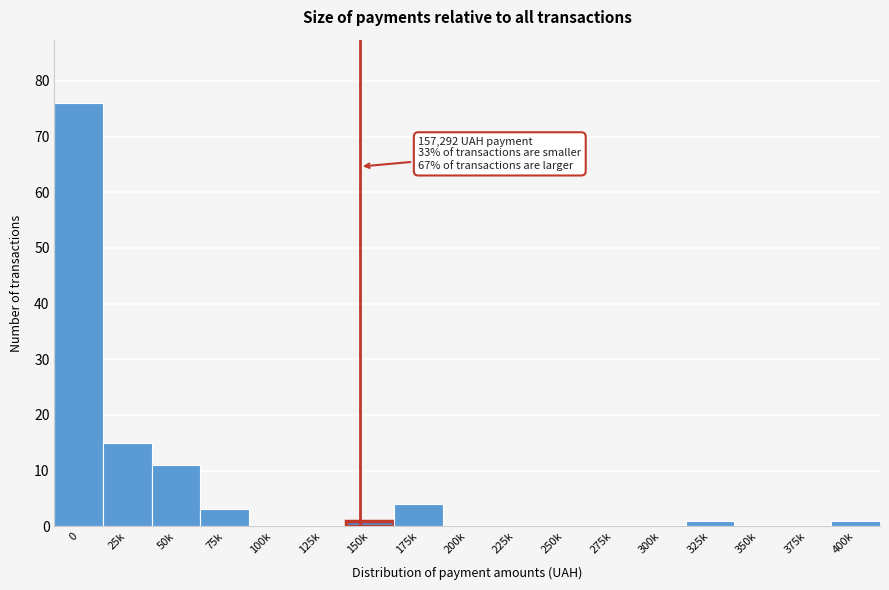

Reading right to left, what are all the values shown in this chart?

400k=1	375k=0	350k=0	325k=1	300k=0	275k=0	250k=0	225k=0	200k=0	175k=4	150k=1	125k=0	100k=0	75k=3	50k=11	25k=15	0=76